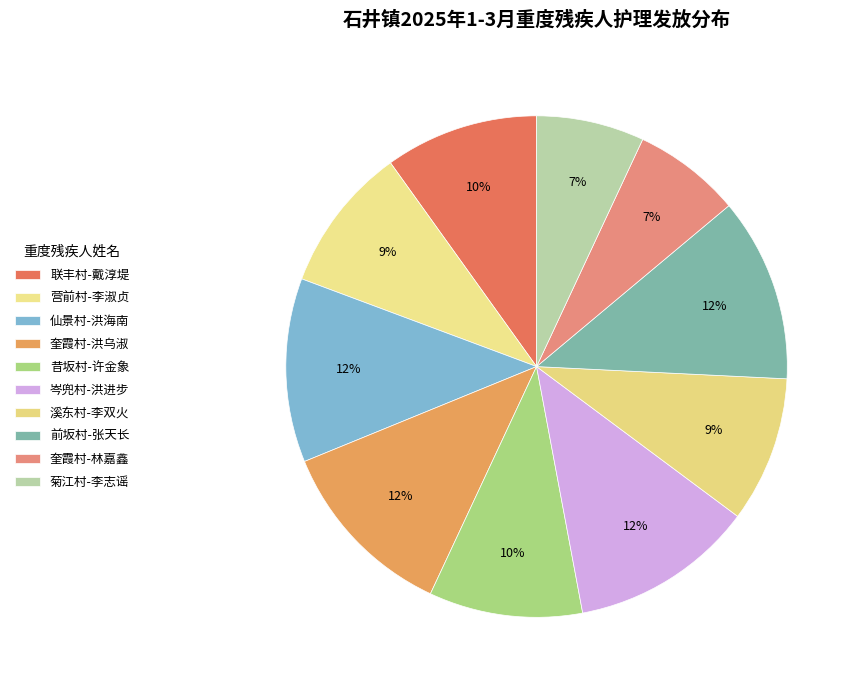

How many slices are in this pie chart?

10